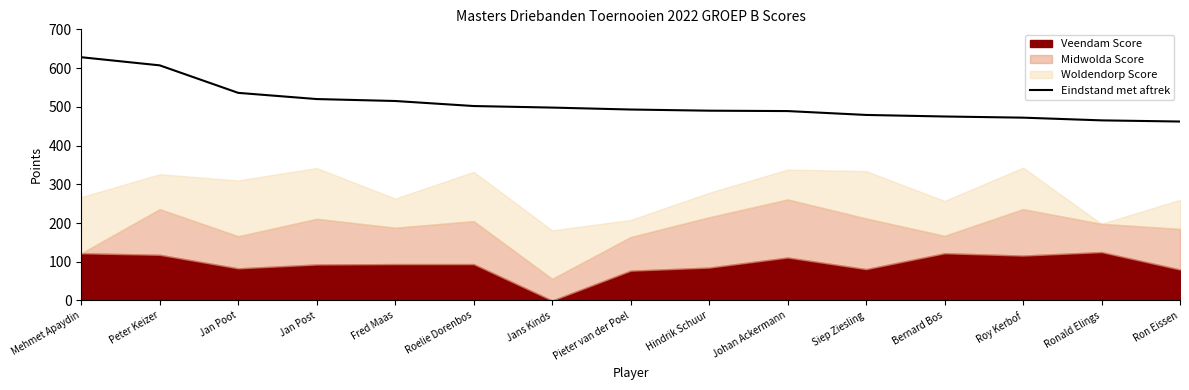

What is the sum of all values?

7631